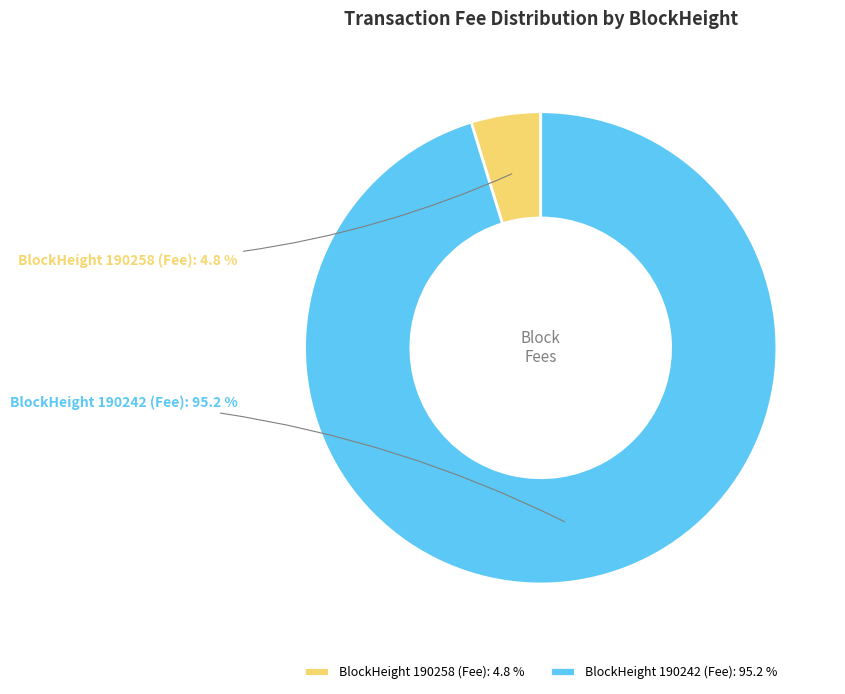

How many slices are in this pie chart?

2